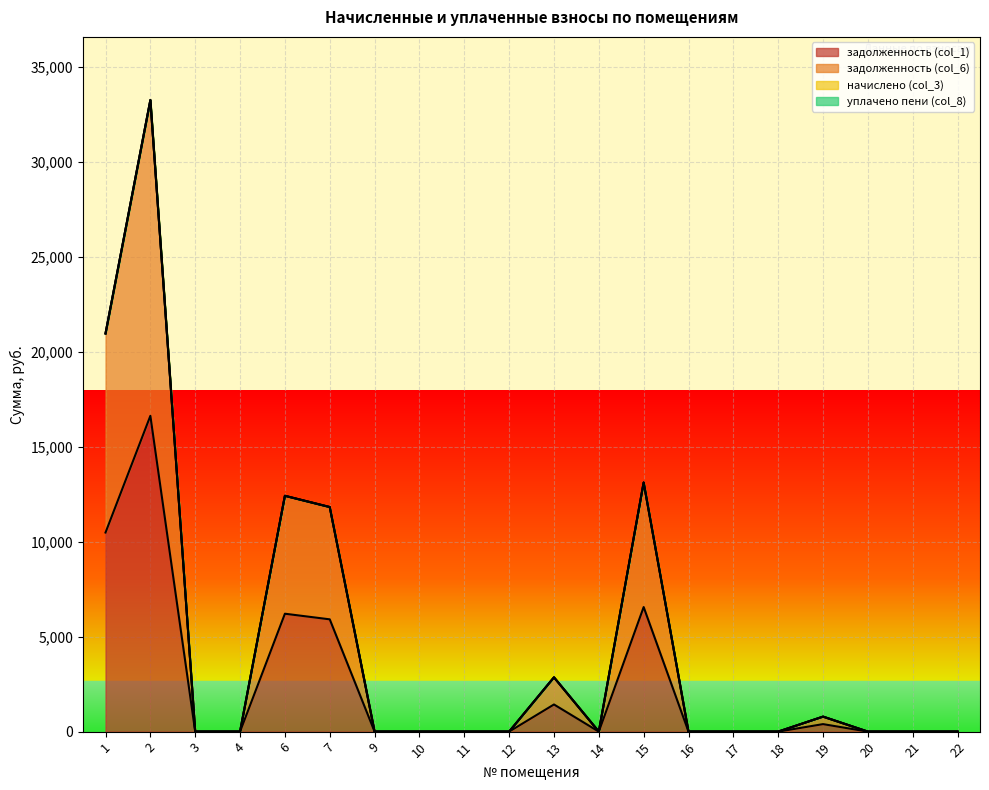

Which series has the widest spread of values?

задолженность (col_6)